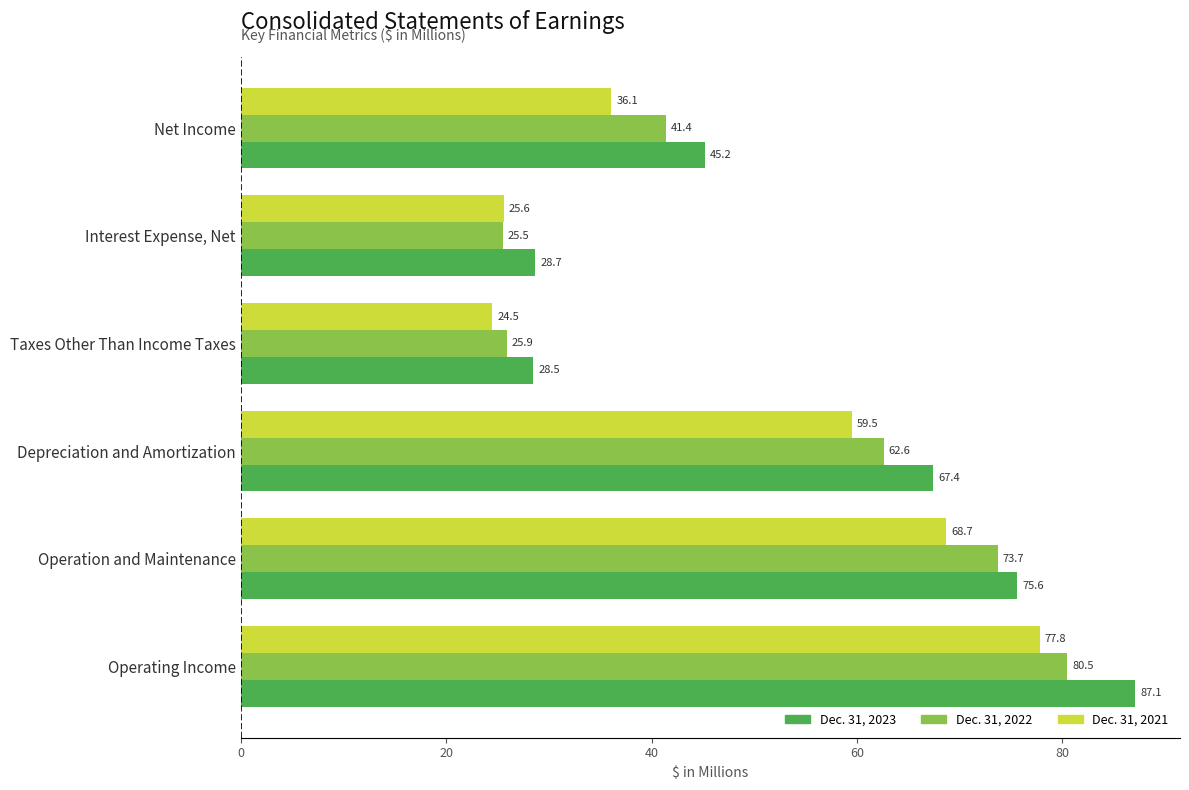

What is the average value of the Dec. 31, 2022 series?

51.6